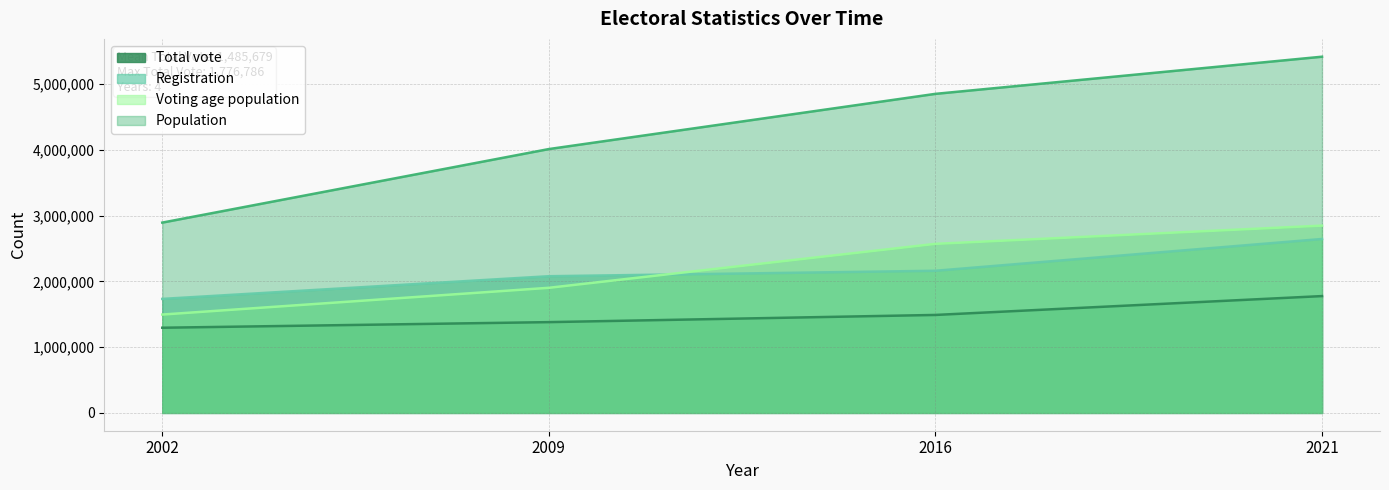

Where is Voting age population nearest to the value 2172241?

2009